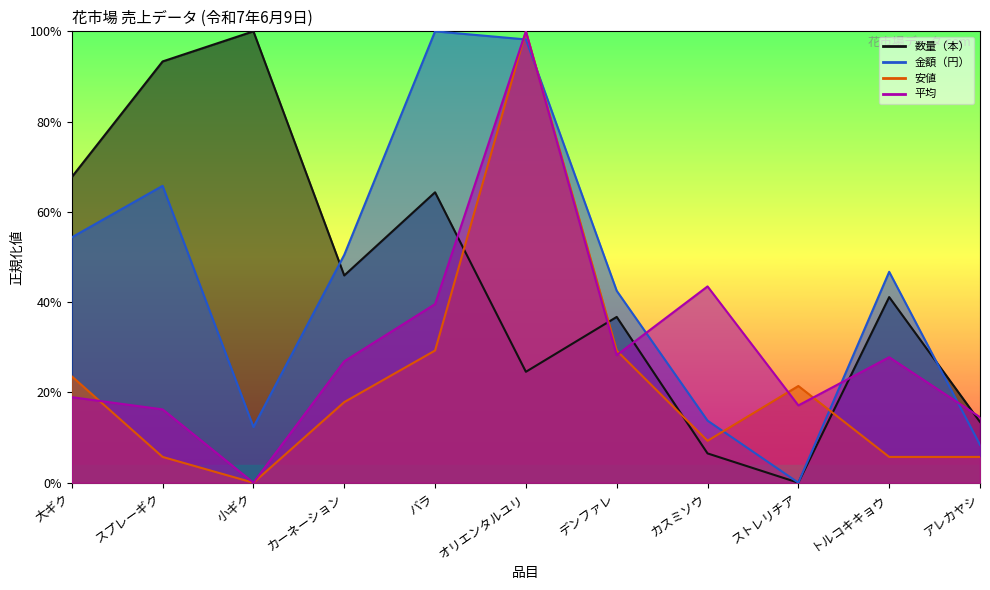

Is it true that 平均 equals 0.6 at バラ?

False